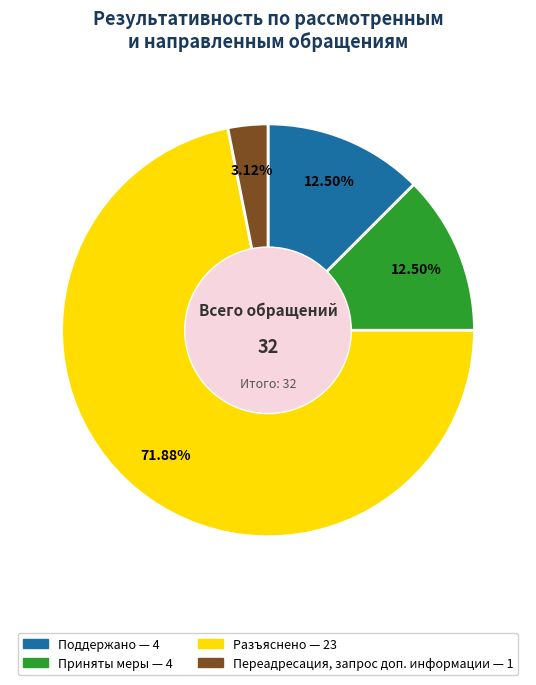

Combined, do Разъяснено and Поддержано account for over 50%?

Yes